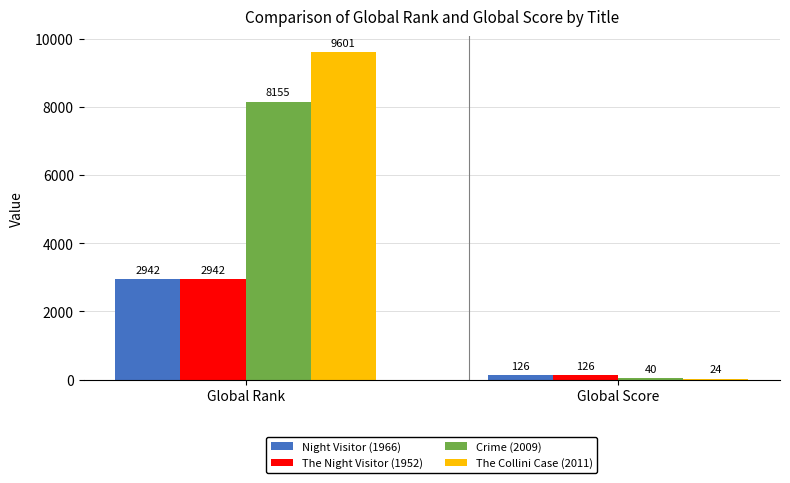

At which label does Night Visitor (1966) reach its peak?

Global Rank